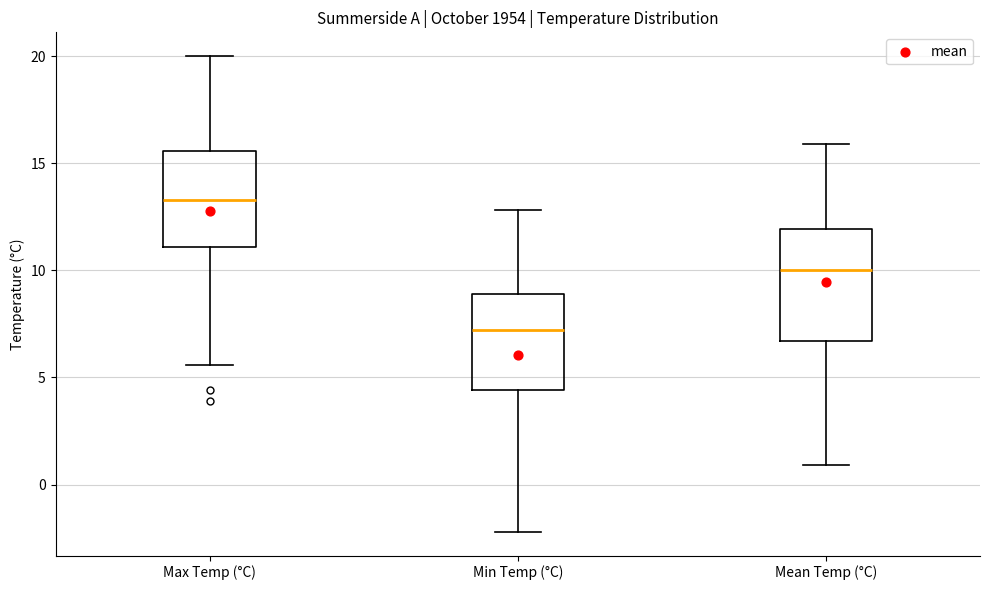

Which box is the tallest, from its lower edge to its upper edge?

Mean Temp (°C)